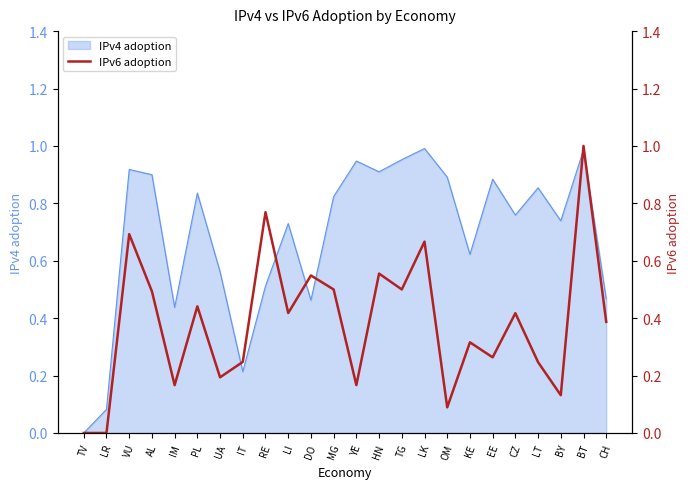

How many values are above zero?

22